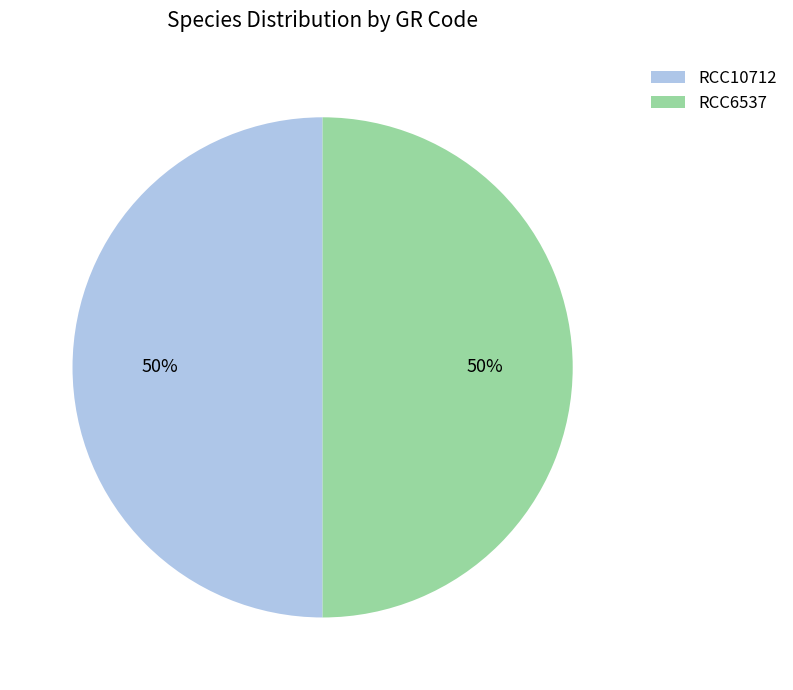

What percentage is the RCC6537 slice, to the nearest percent?

50%